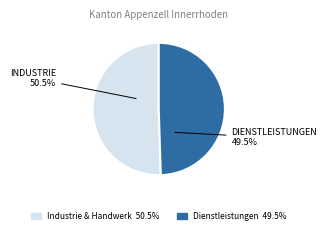

Is there a majority slice in this chart?

Yes